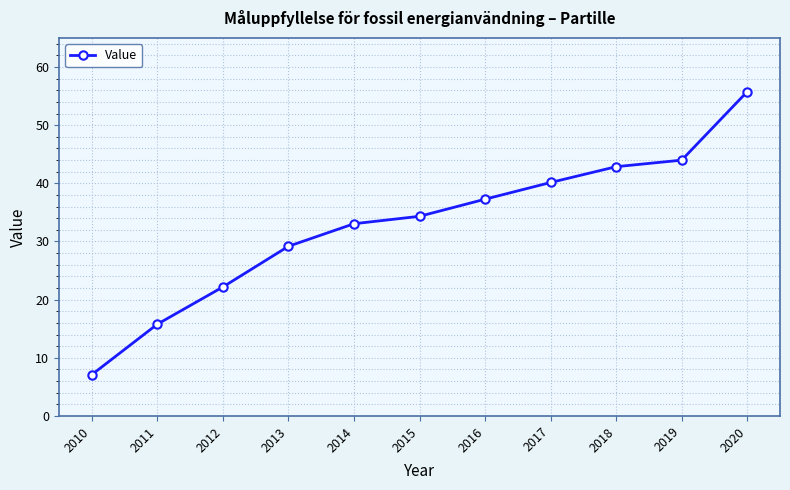

List the labels in order of value, smallest first.

2010, 2011, 2012, 2013, 2014, 2015, 2016, 2017, 2018, 2019, 2020